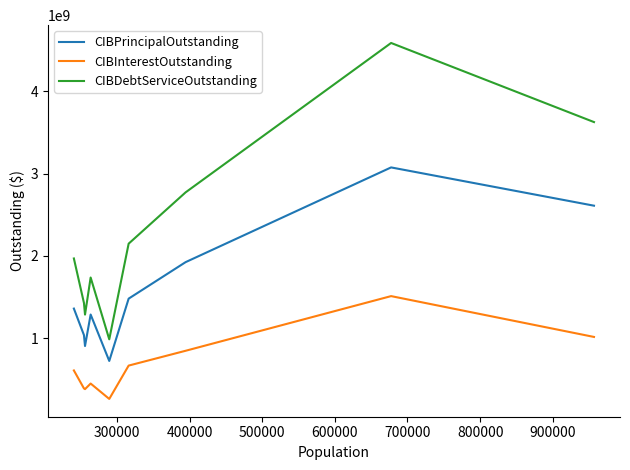

List the series in order of their peak value, lowest first.

CIBInterestOutstanding, CIBPrincipalOutstanding, CIBDebtServiceOutstanding